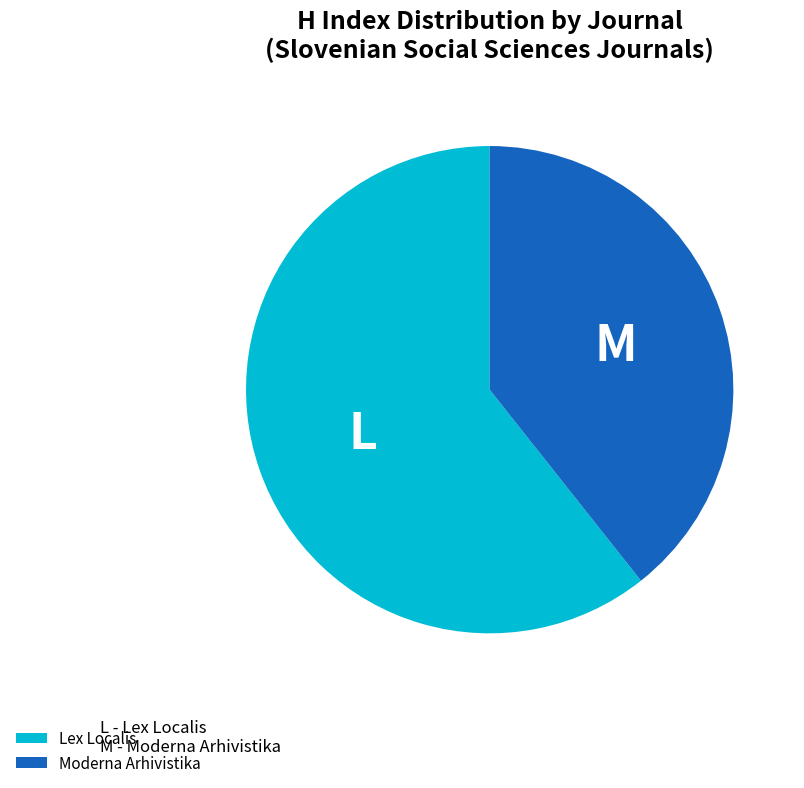

Count the number of slices in the pie.

2